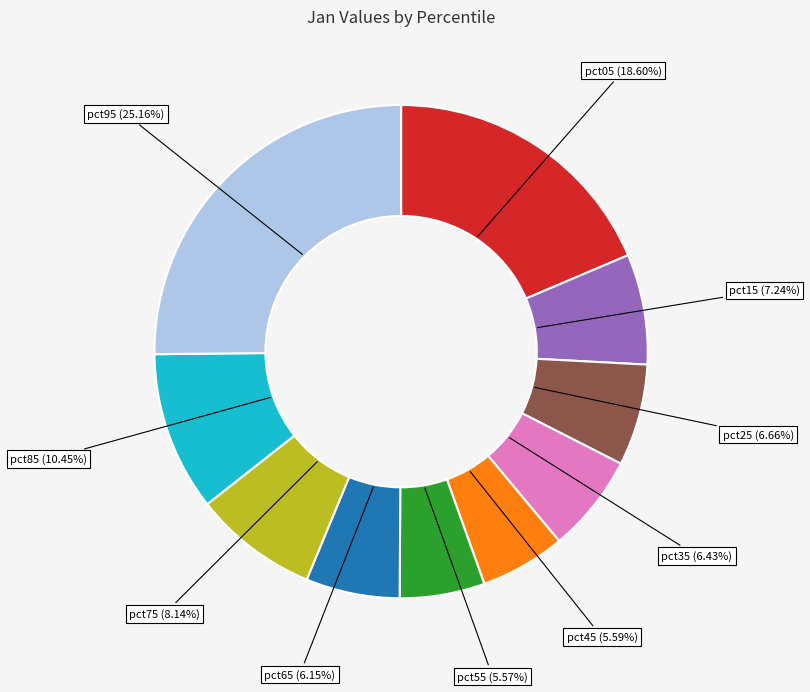

Is there a majority slice in this chart?

No